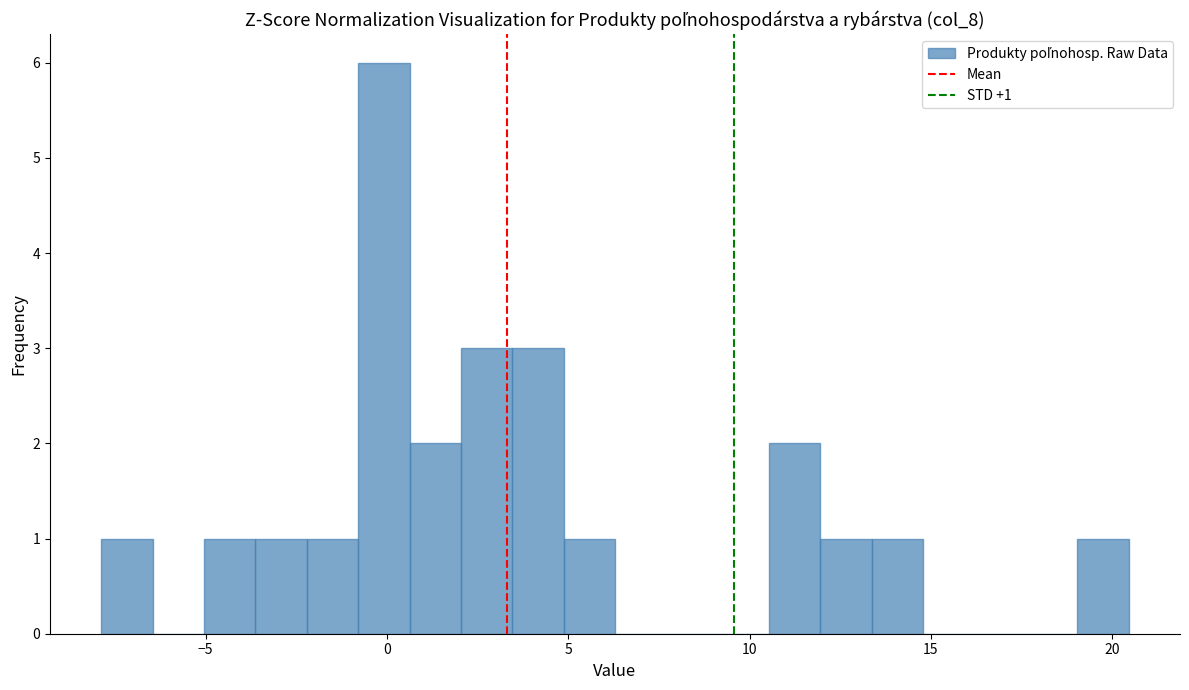

Read against the x-axis, roughly where is the centre of the tallest bar?

0.0